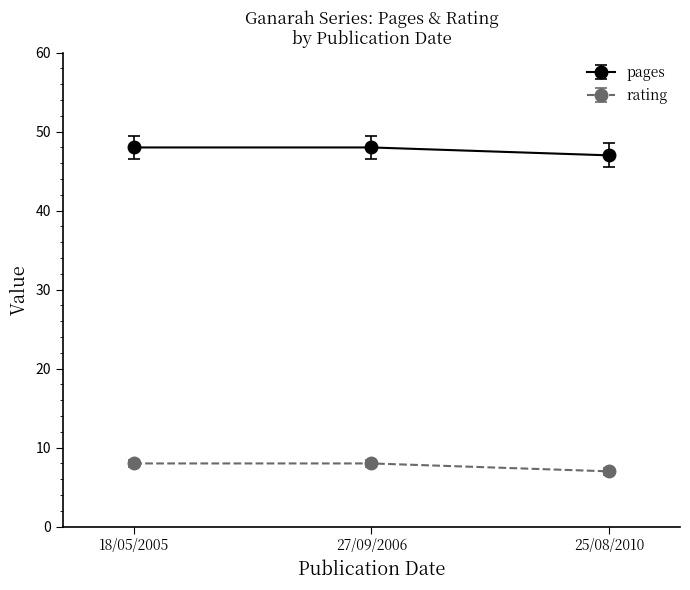

What is the total value across all series at 18/05/2005?

56